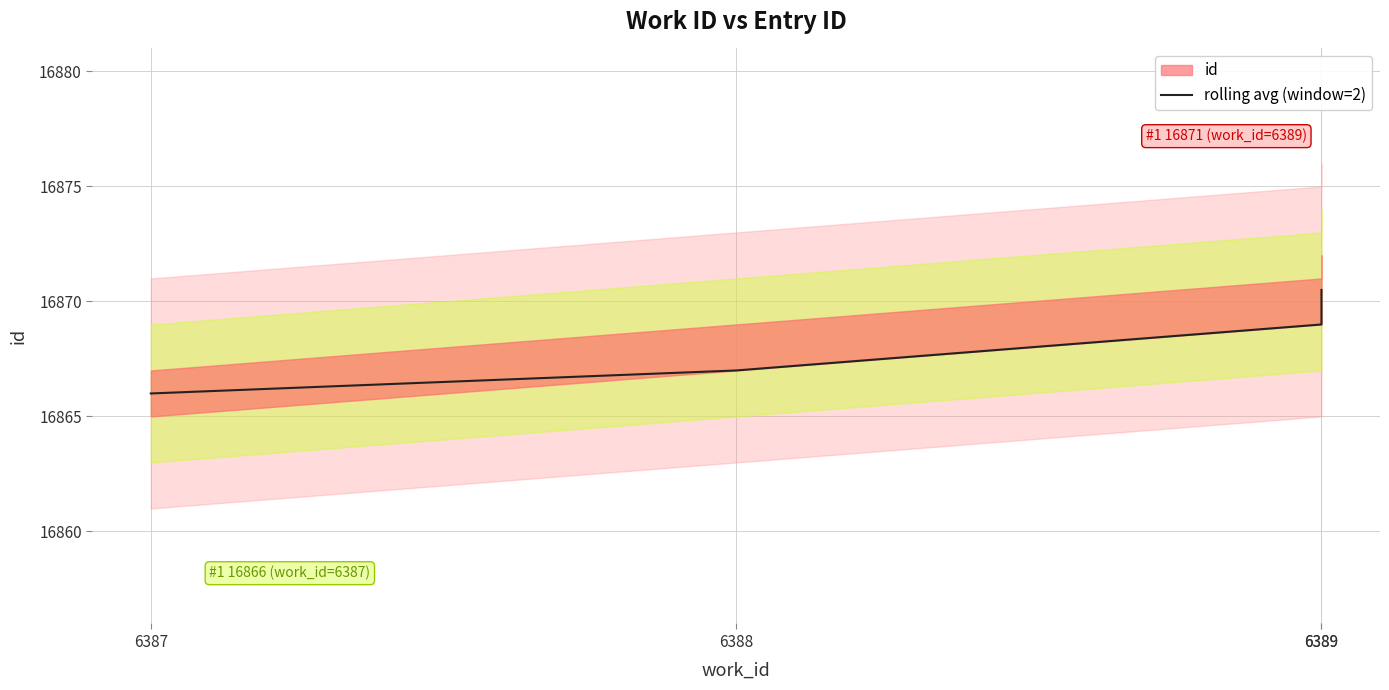

Between 6389 and 6387, which is larger?

6389